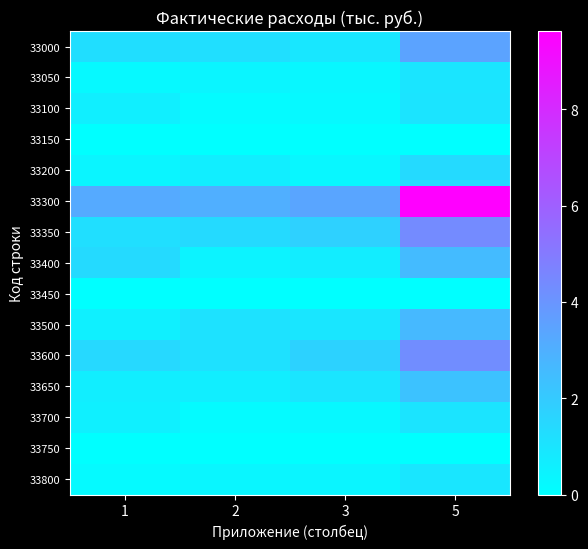

Which has a higher value, 5 or 3?

5